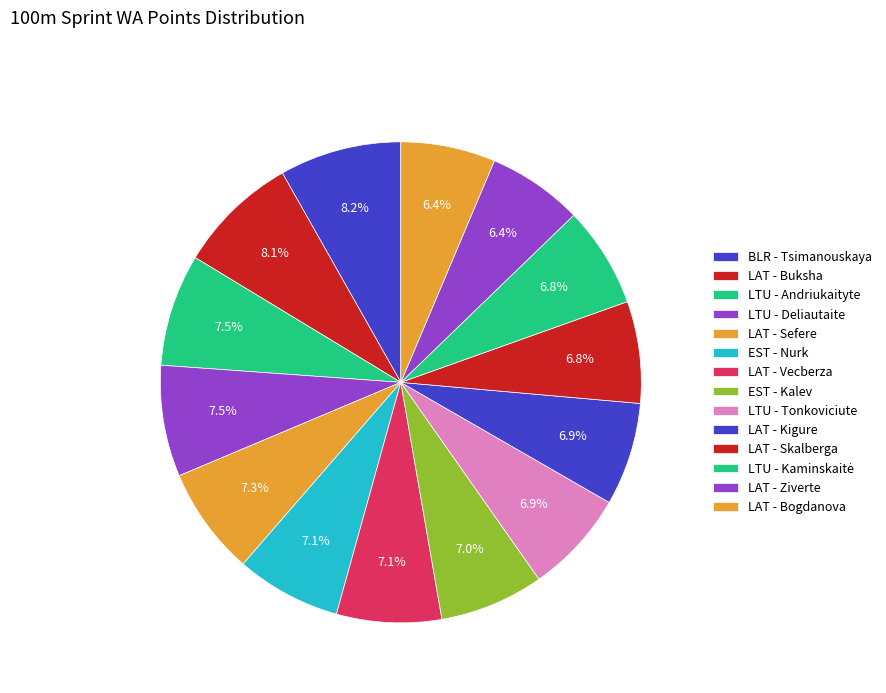

Count the number of slices in the pie.

14